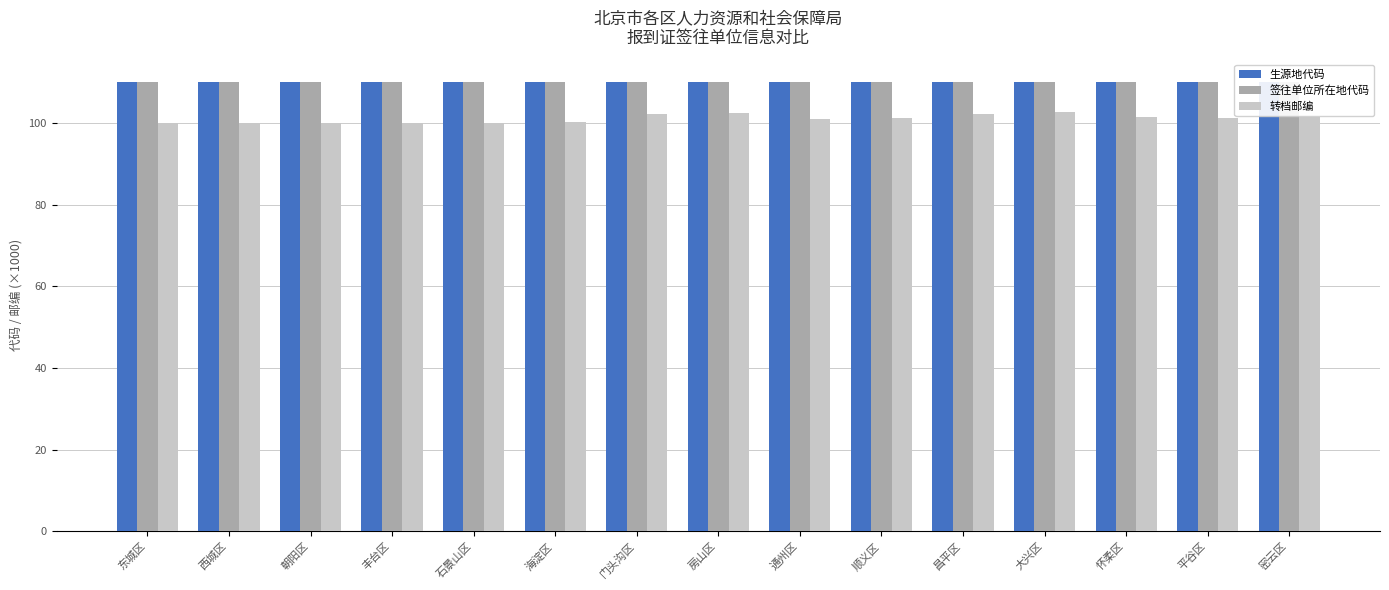

Which category has the highest value in the 转档邮编 series?

大兴区